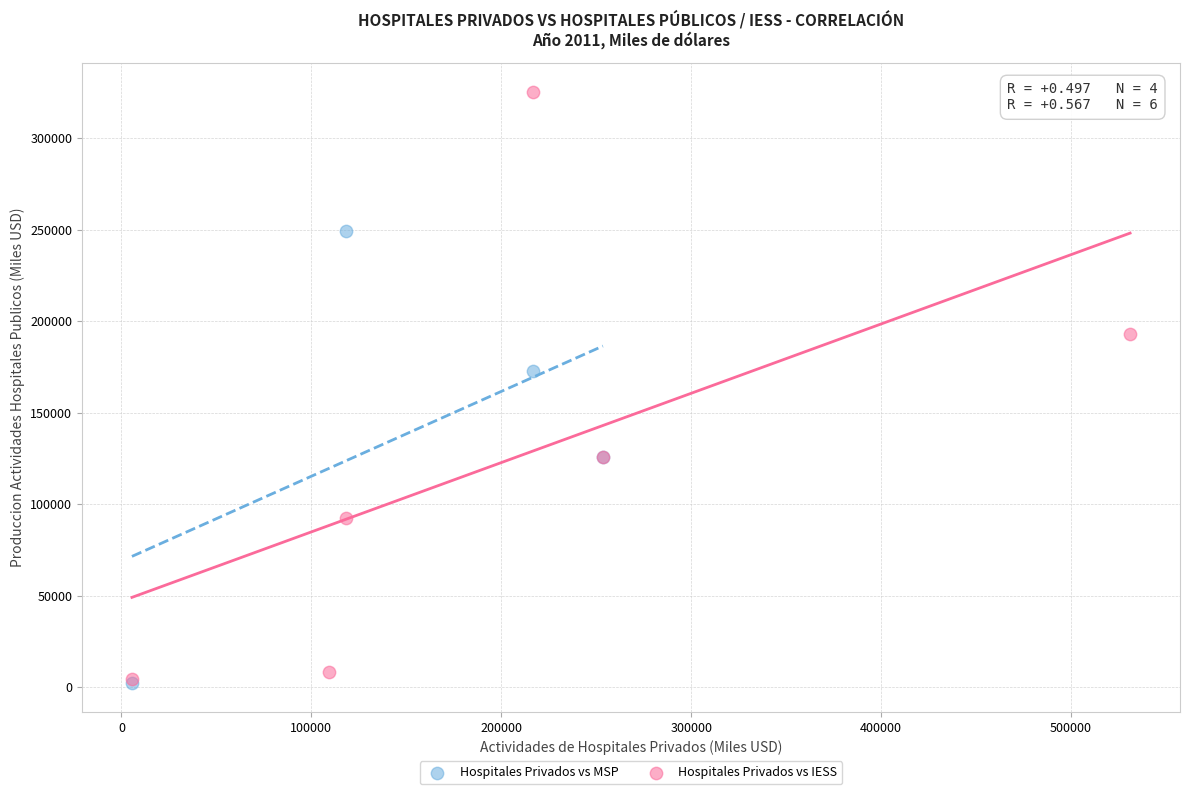

Which series has the widest spread of Y values?

Hospitales Privados vs IESS